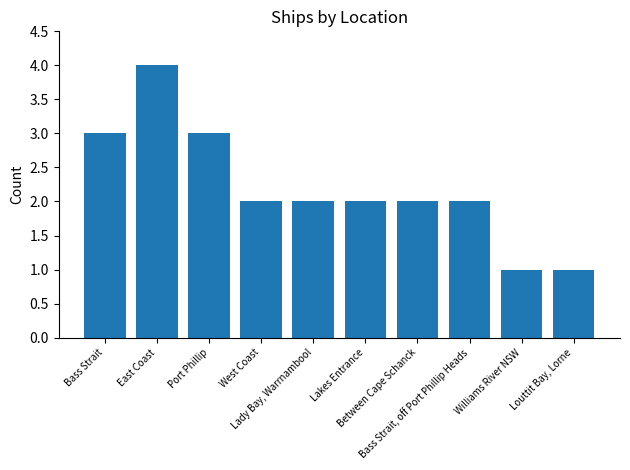

What is the minimum value shown in the chart?

1